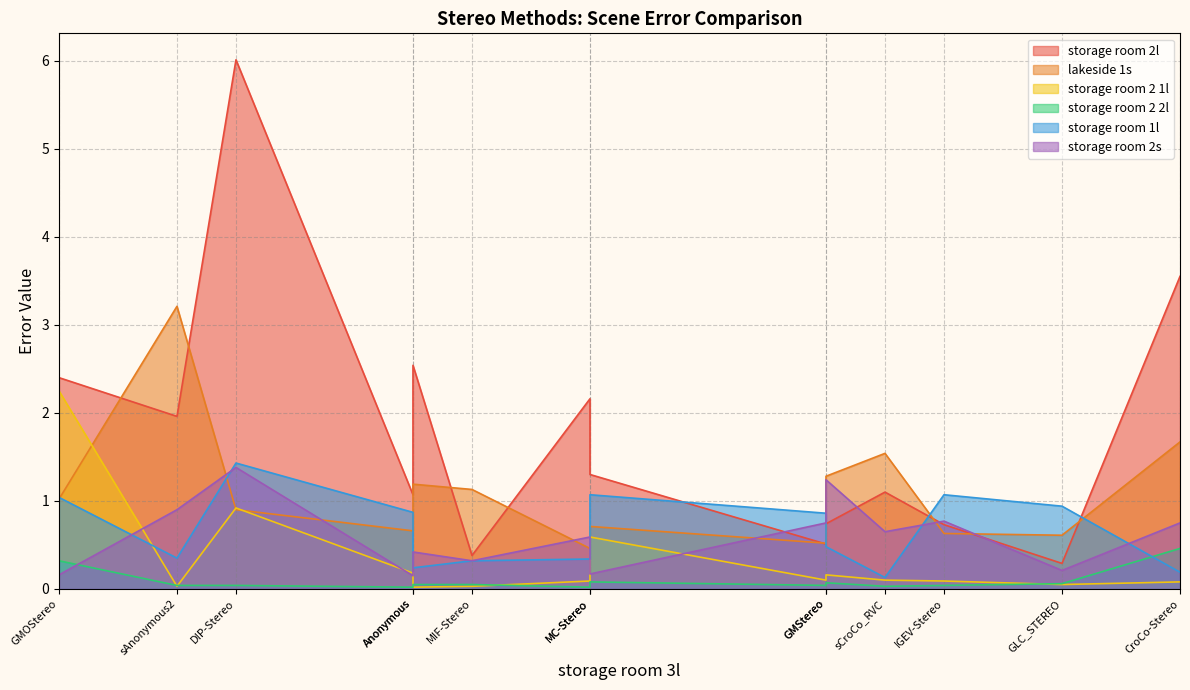

Which category has the lowest value across all series?

Anonymous